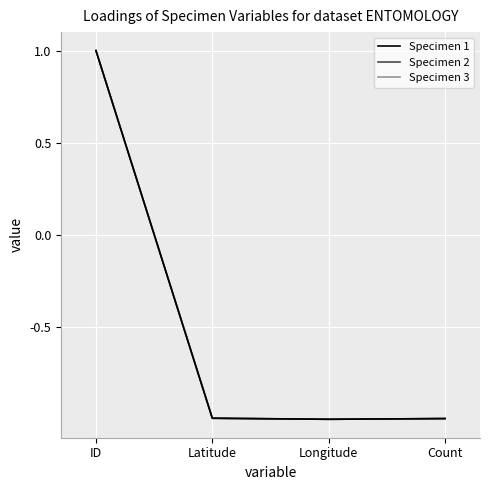

How many lines are shown in the chart?

3